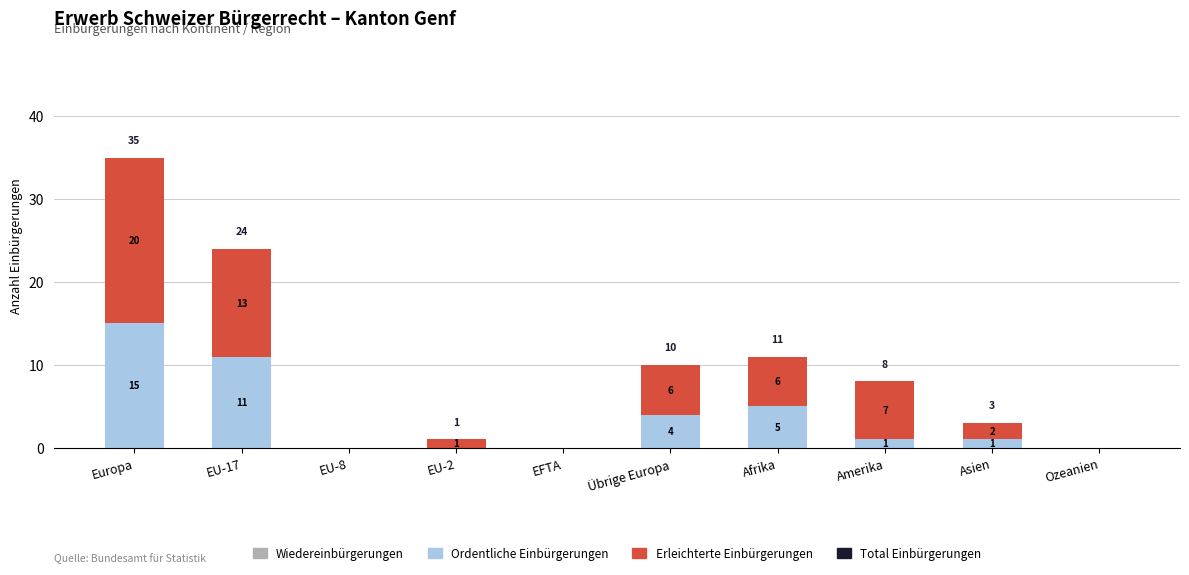

The value of Ordentliche Einbürgerungen at EU-2 is 8. True or false?

False